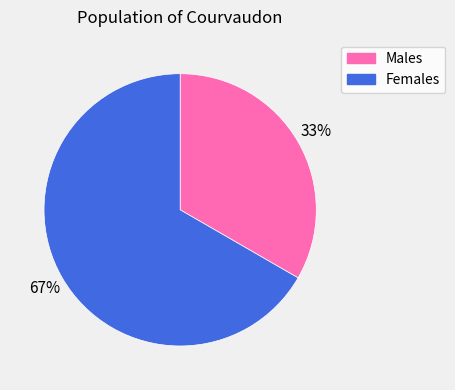

Rank the categories by value from highest to lowest.

Females, Males